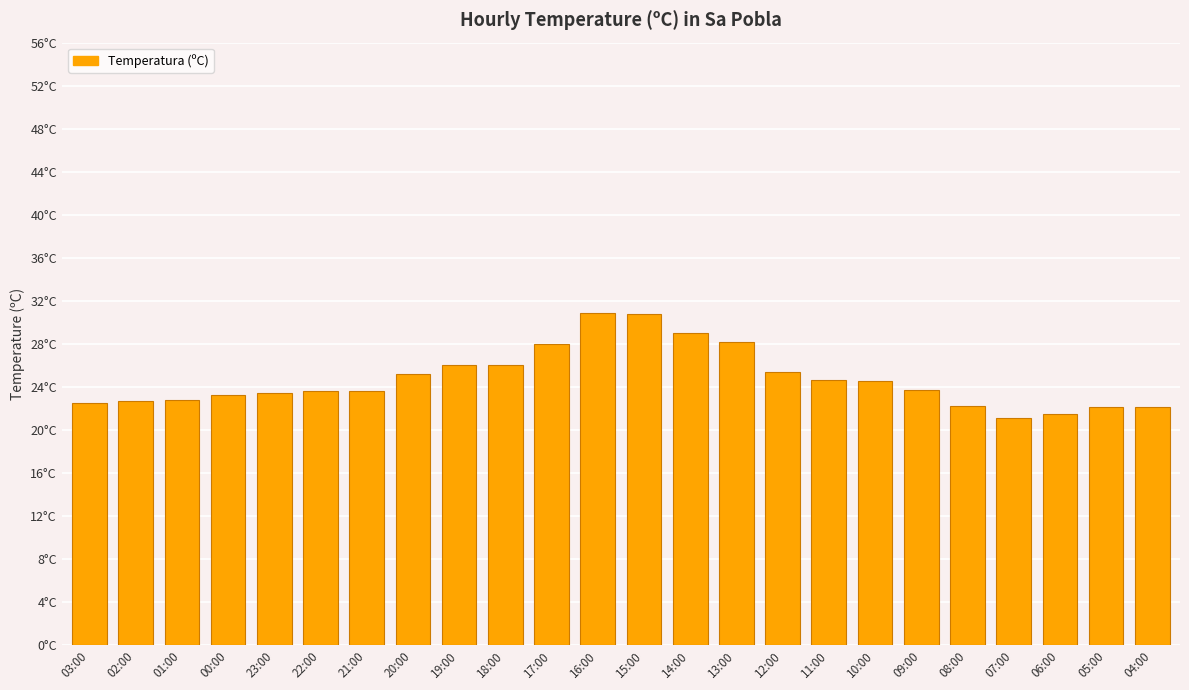

Does the chart contain any negative values?

No